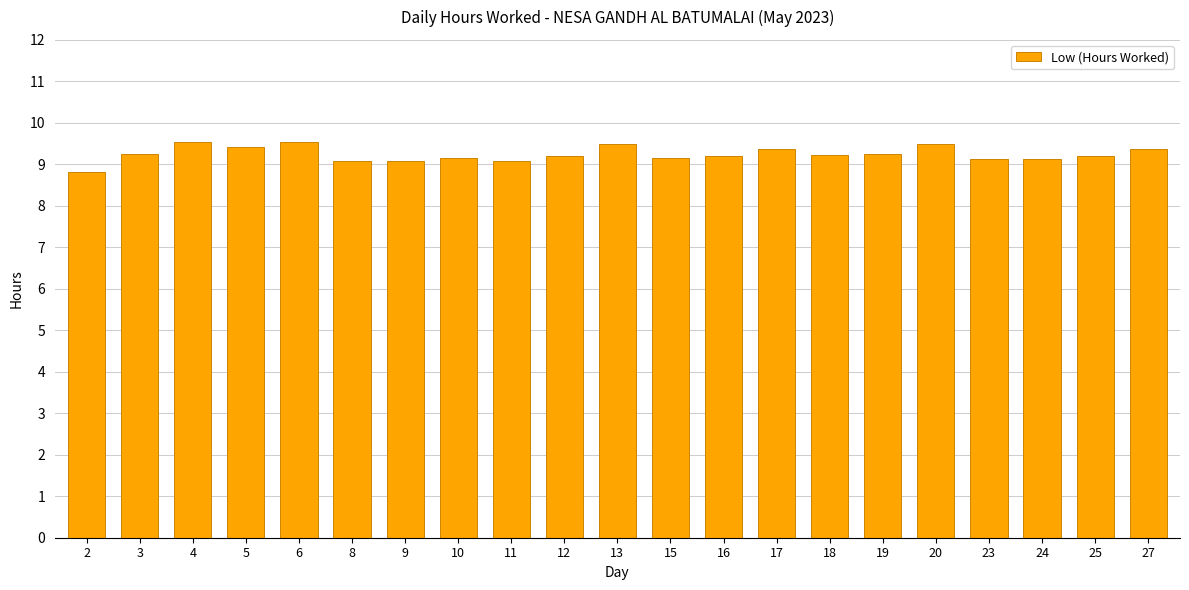

True or false: the data shows 9.5 at 4.

True